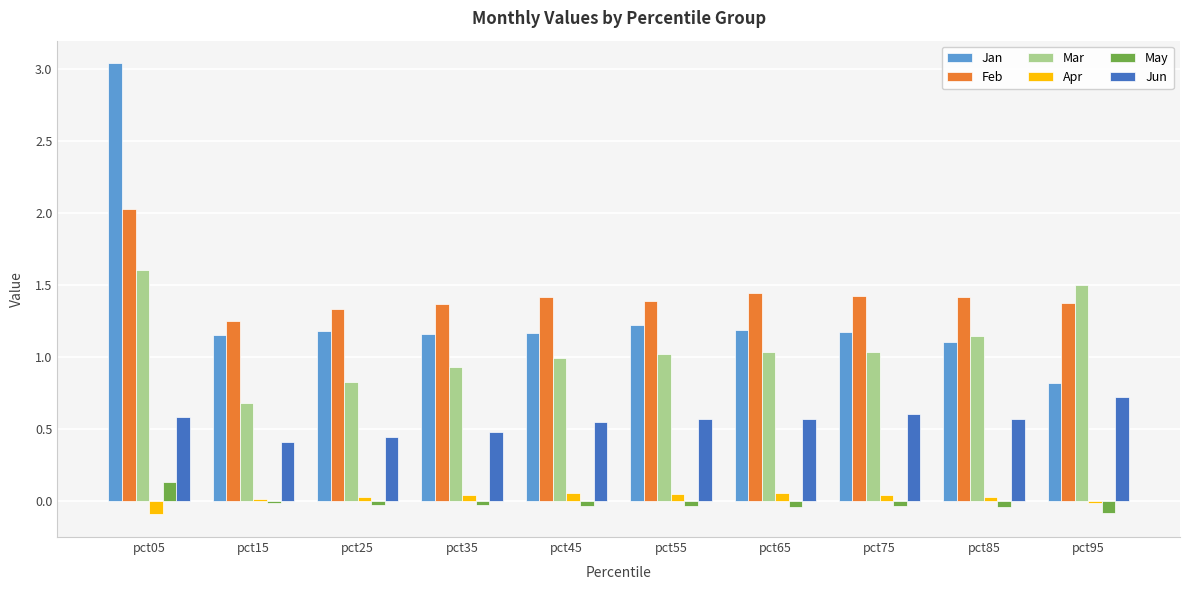

What is the sum of all Jan values?

13.2